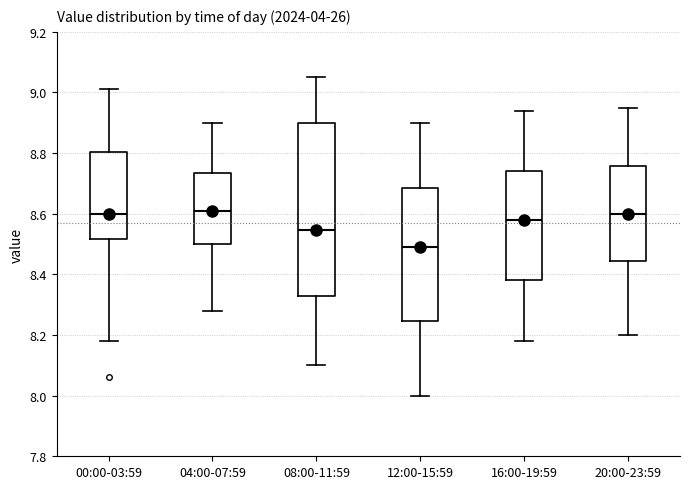

Reading left to right, read every box against the y-axis: the position of its median line, the range the box covers, and the ends of its whiskers. The values are not printed on the chart, so give them approximately, as read against the axis.

00:00-03:59: median 8.60, box 8.52 to 8.80, whiskers 8.18 to 9.02
04:00-07:59: median 8.62, box 8.50 to 8.74, whiskers 8.28 to 8.90
08:00-11:59: median 8.54, box 8.34 to 8.90, whiskers 8.10 to 9.06
12:00-15:59: median 8.50, box 8.24 to 8.68, whiskers 8.00 to 8.90
16:00-19:59: median 8.58, box 8.38 to 8.74, whiskers 8.18 to 8.94
20:00-23:59: median 8.60, box 8.44 to 8.76, whiskers 8.20 to 8.96